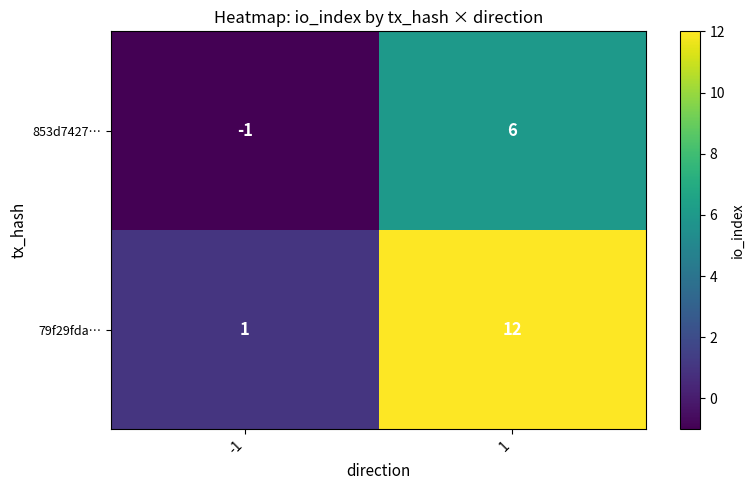

Rank the series at -1 from lowest to highest value.

853d7427…, 79f29fda…